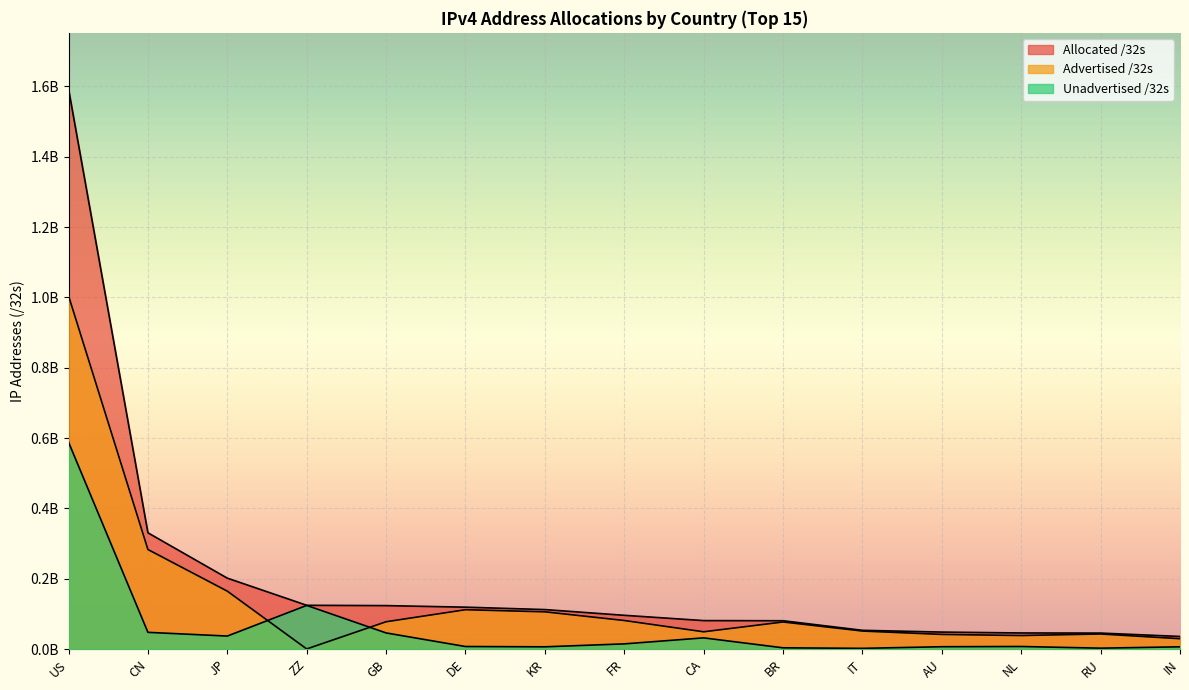

What are all the series names shown in the legend?

Allocated /32s, Advertised /32s, Unadvertised /32s